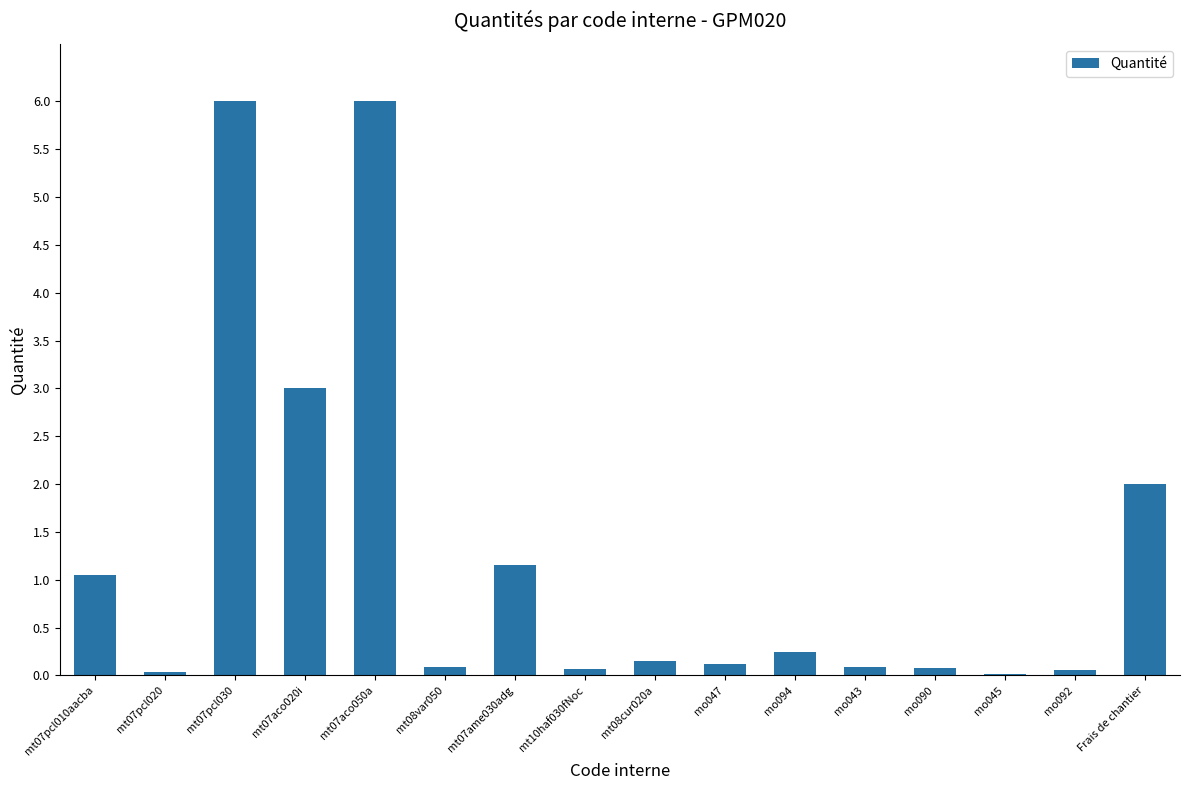

How many distinct data groups are displayed?

1